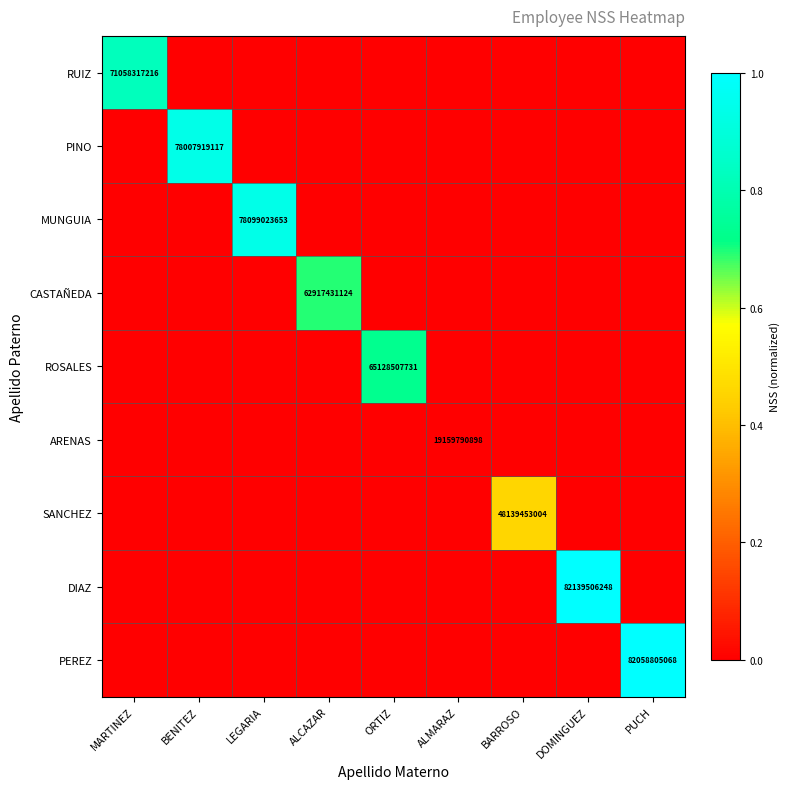

How many data points does each series have?

9